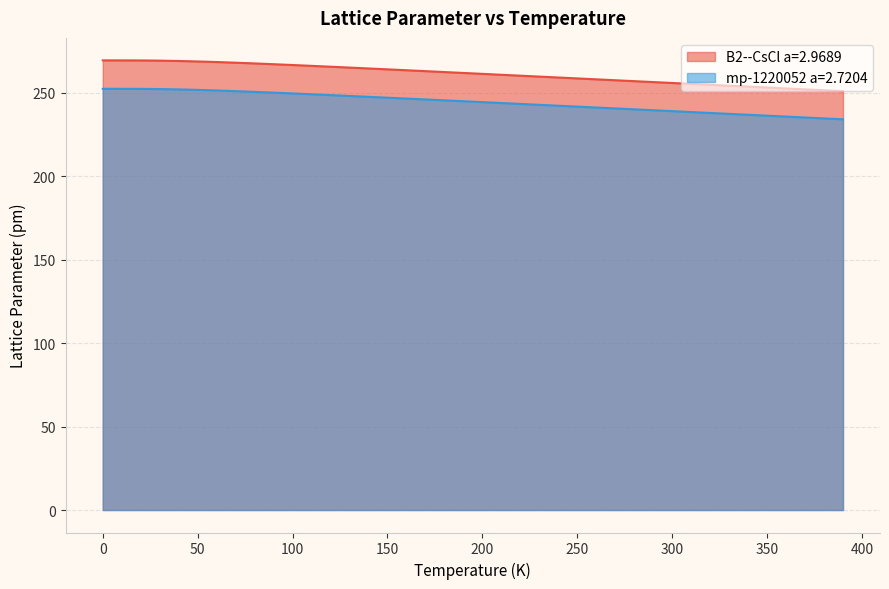

What is the average value of the B2--CsCl a=2.9689 series?

261.1